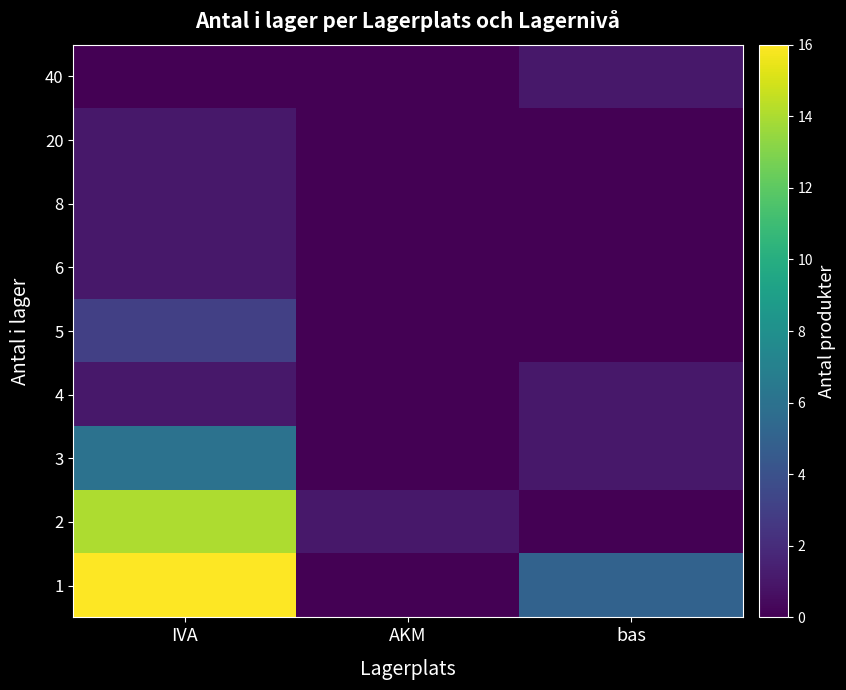

At how many categories does at least one series exceed 0?

3